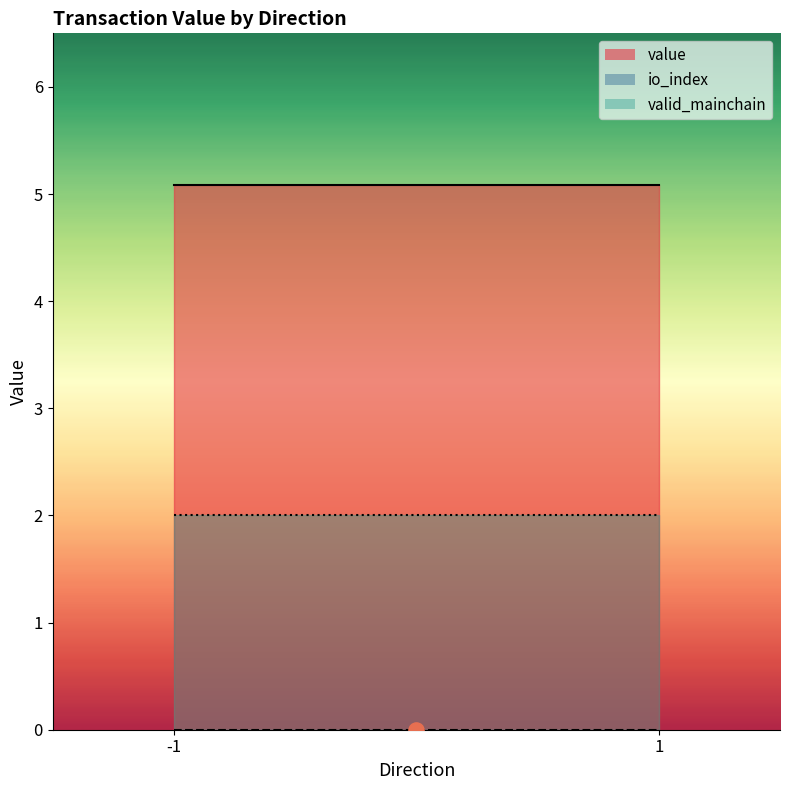

What are all the series names shown in the legend?

value, io_index, valid_mainchain